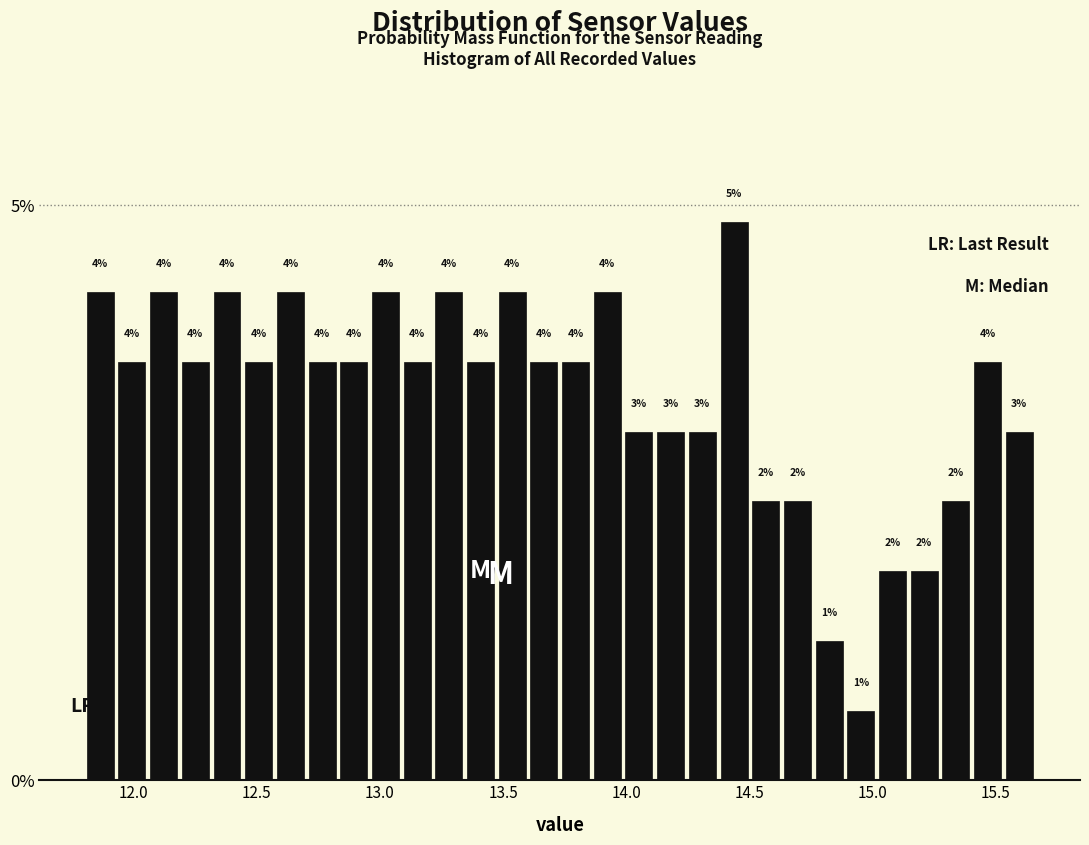

Read against the x-axis, roughly where is the centre of the tallest bar?

14.45